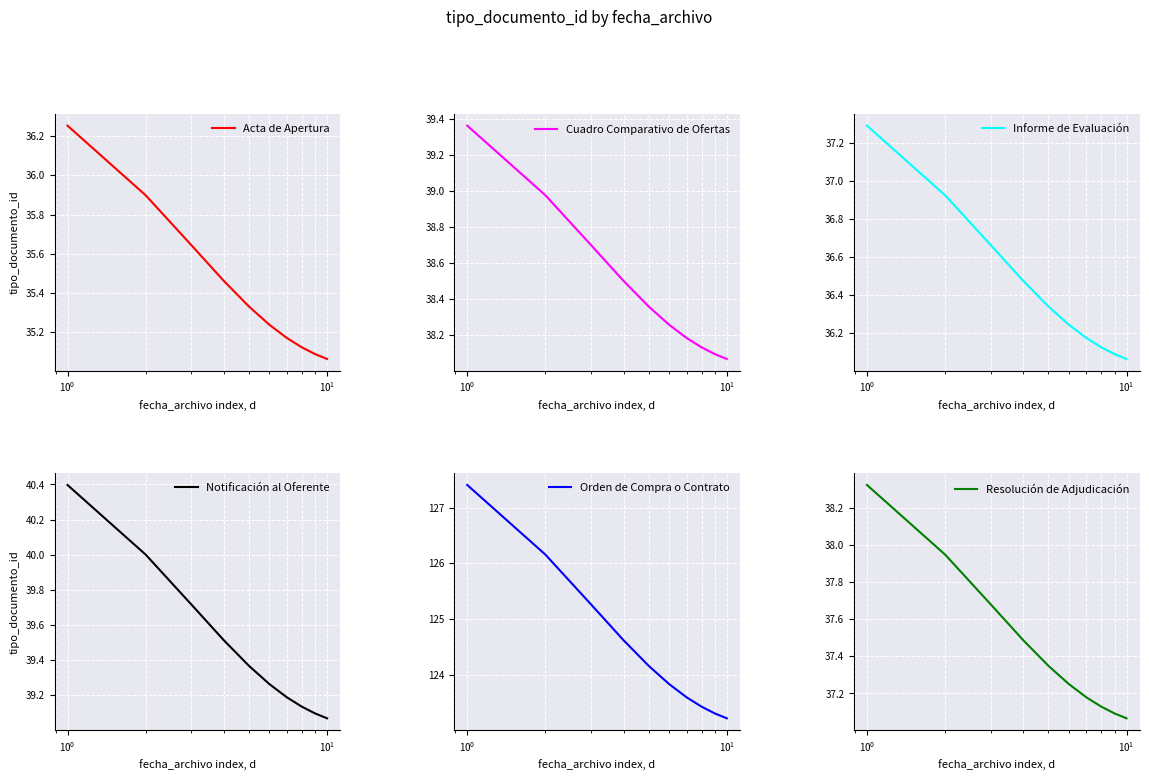

What is the minimum value for Orden de Compra o Contrato?

123.2